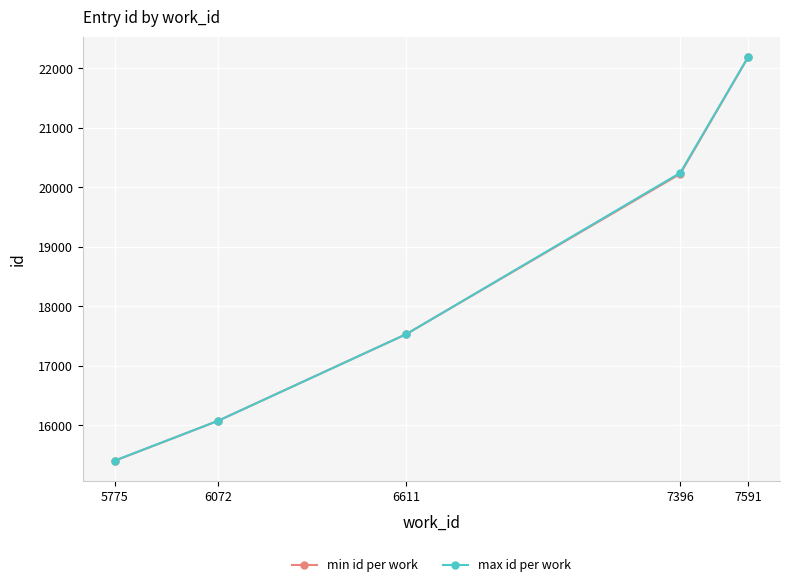

The value of max id per work at 6072 is 16075. True or false?

True